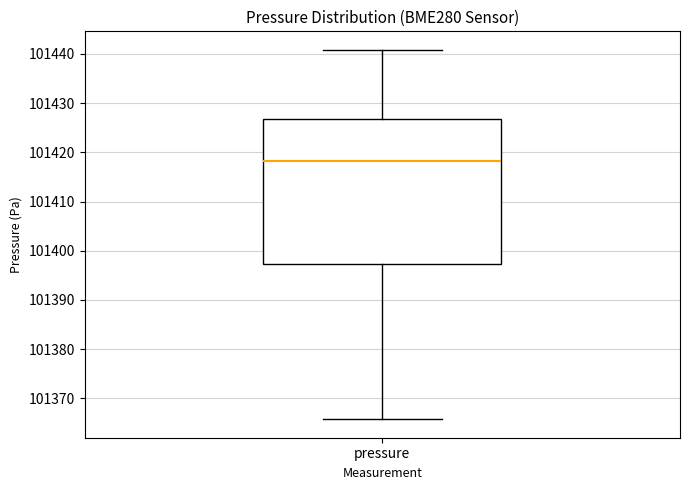

Where is the lower edge of the box for pressure on the y-axis? The values are not printed on the chart, so give them approximately, as read against the axis.

101397